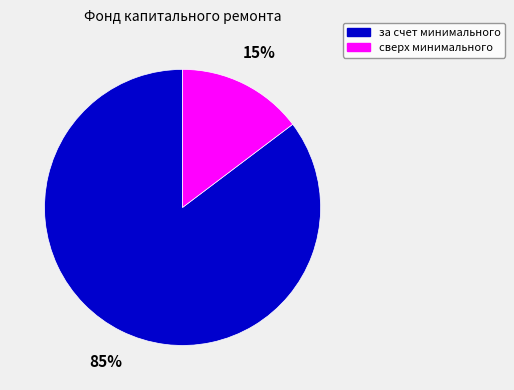

To the nearest percent, what is the average slice percentage?

50%